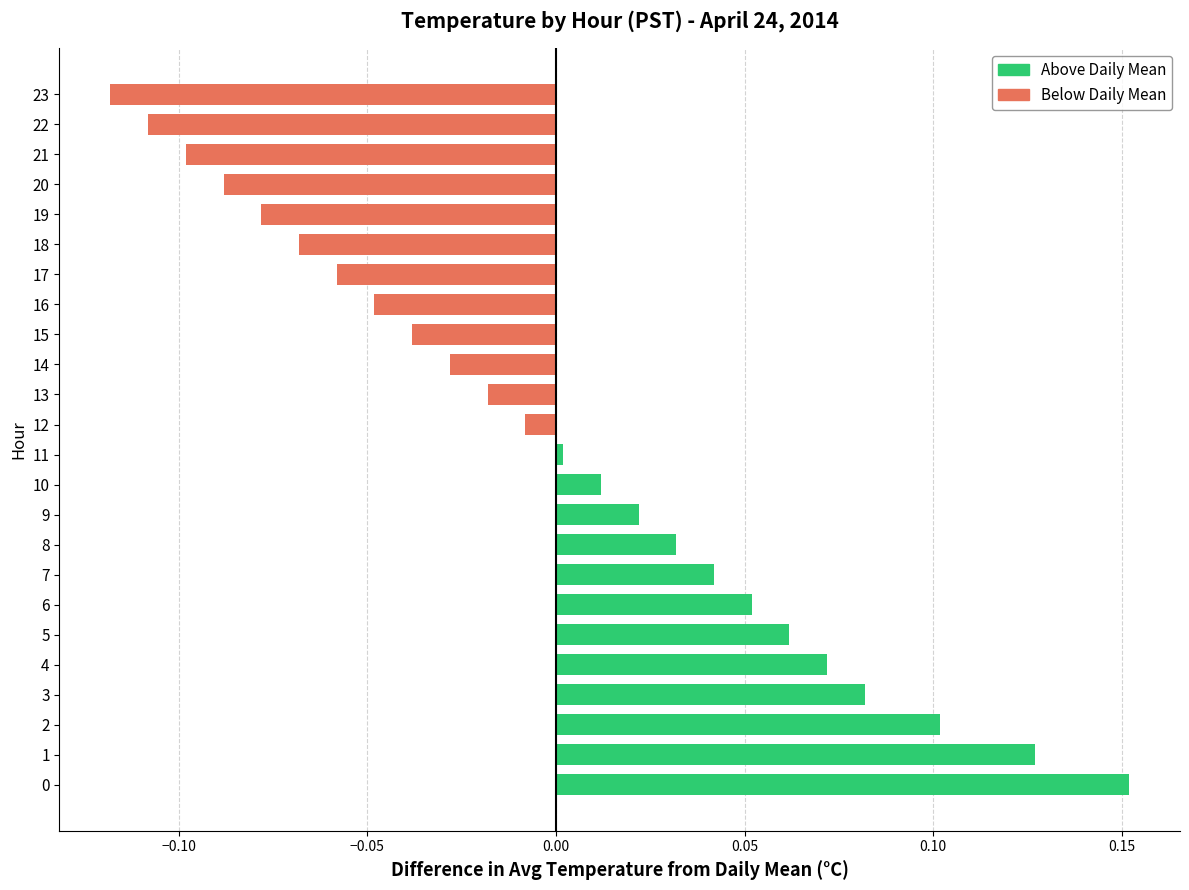

Are the bars horizontal?

Yes